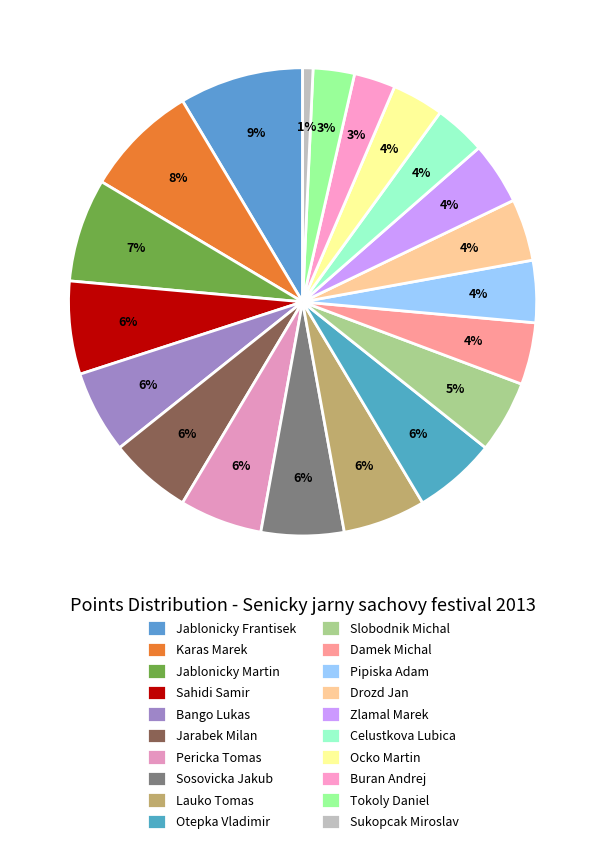

How much of the chart is everything except Sukopcak Miroslav?

99.3%